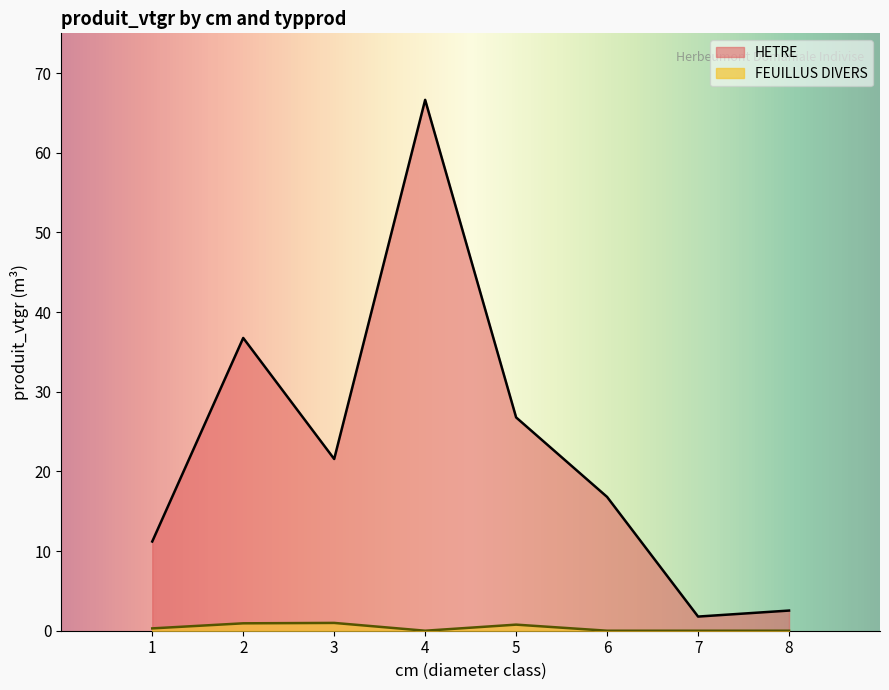

Between 6 and 3, which is larger?

3